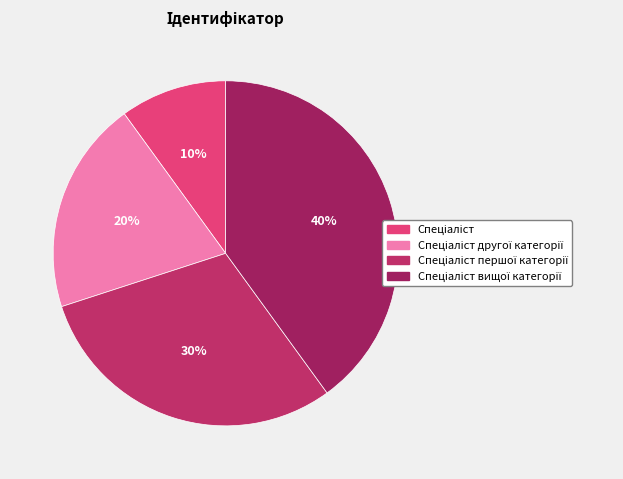

Does any single category account for the majority?

No